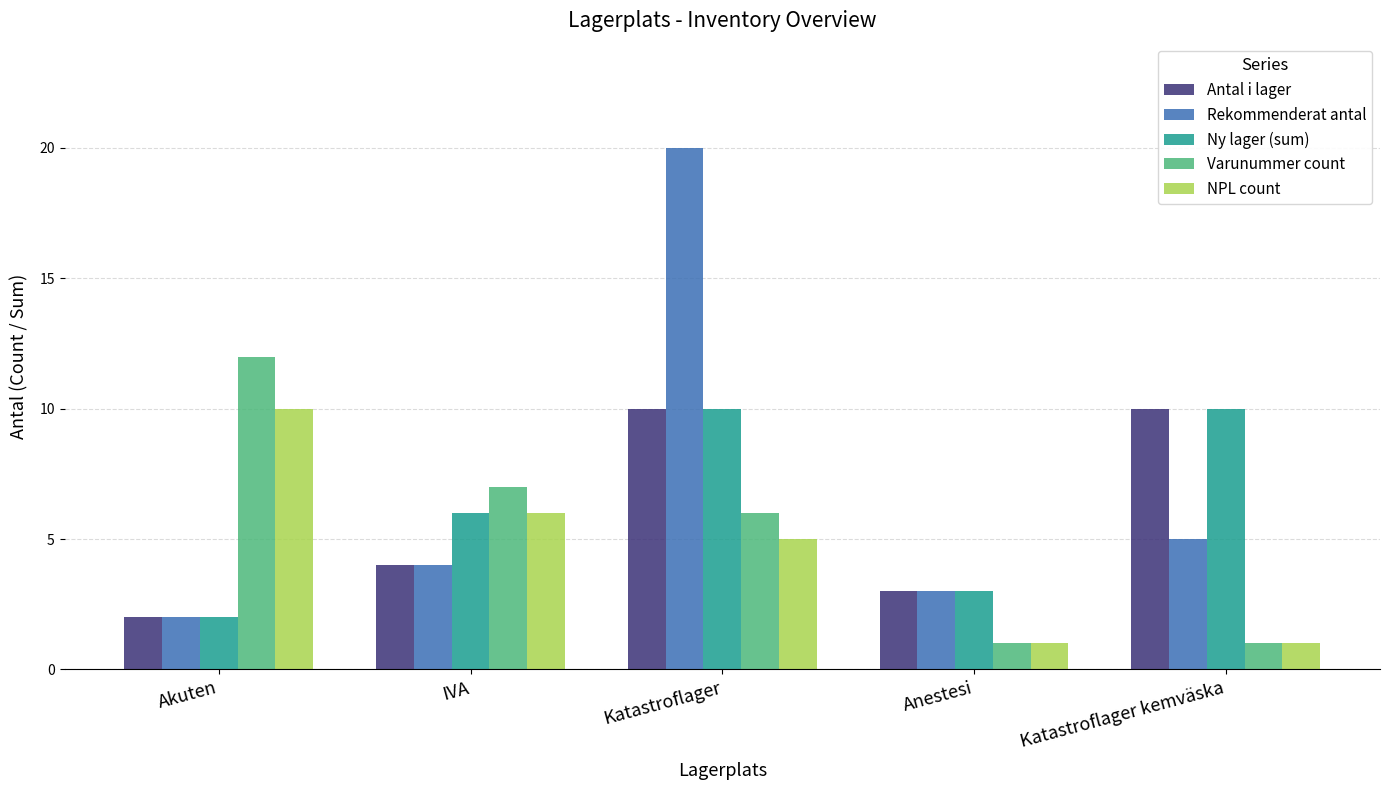

What is the difference between the maximum and second lowest values in the Rekommenderat antal series?

17